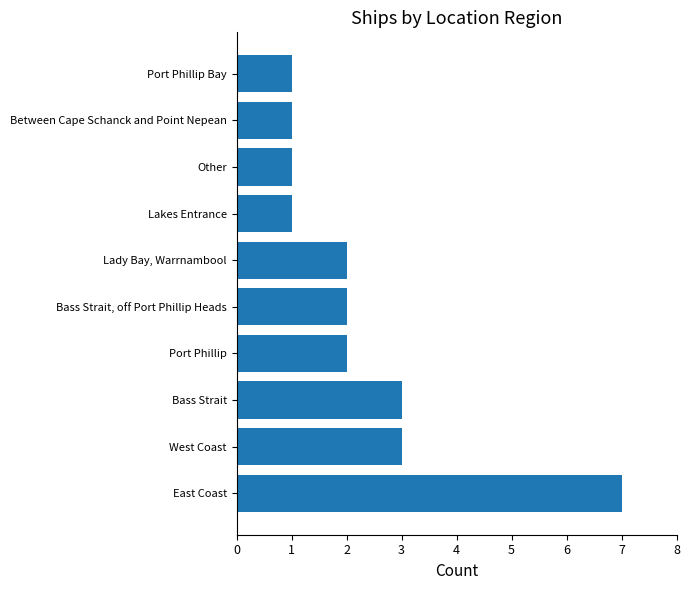

Are the bars horizontal?

Yes